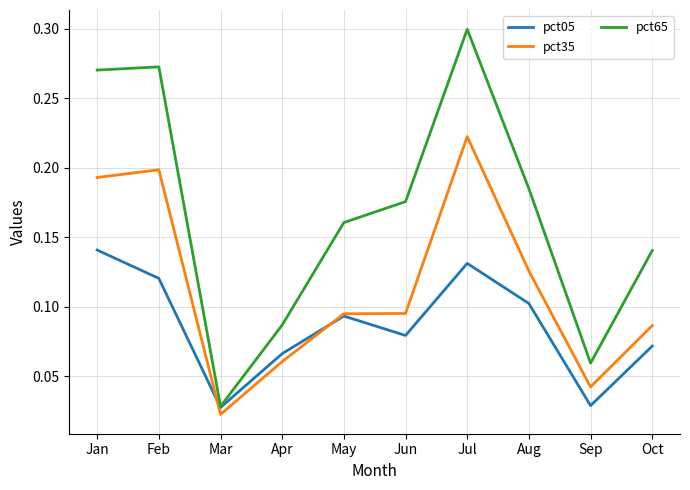

How many intersections are there between pct05 and pct35?

2